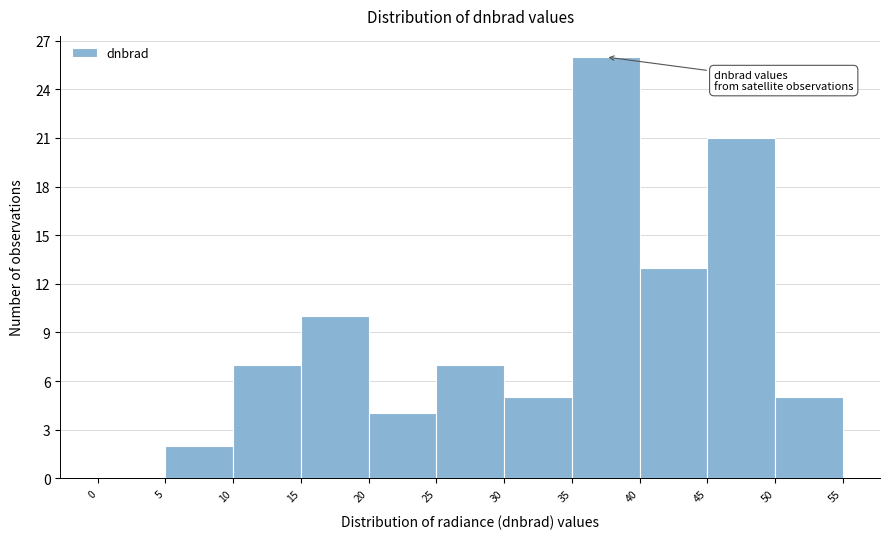

Reading left to right, list every bar in this chart as the range it spans on the x-axis followed by its height. The values are not printed on the chart, so give them approximately, as read against the axis.

0 to 5: 0
5 to 10: 2
10 to 15: 7
15 to 20: 10
20 to 25: 4
25 to 30: 7
30 to 35: 5
35 to 40: 26
40 to 45: 13
45 to 50: 21
50 to 55: 5